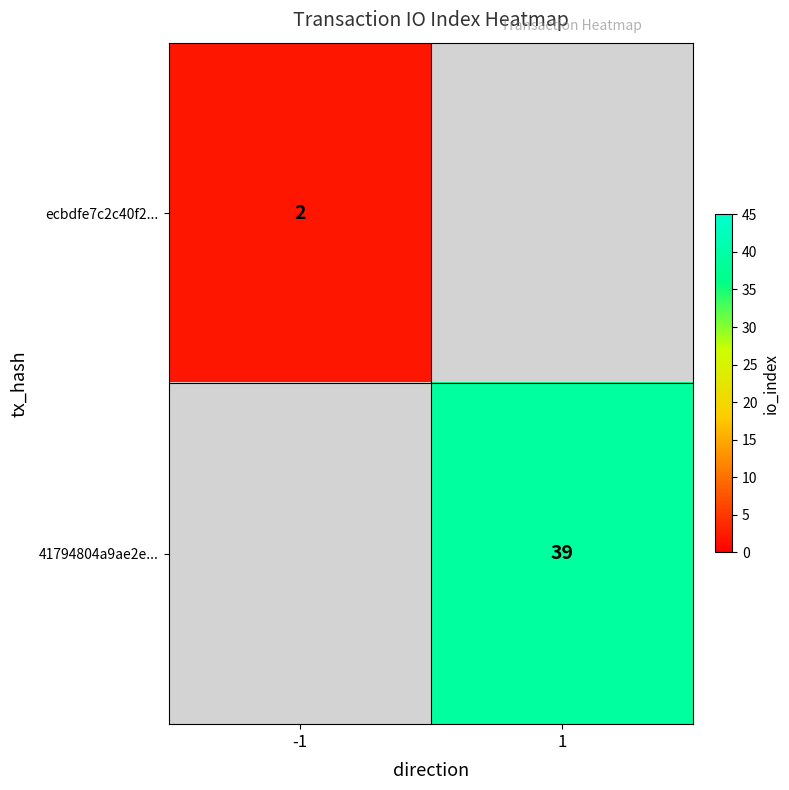

How many categories are shown in the chart?

2